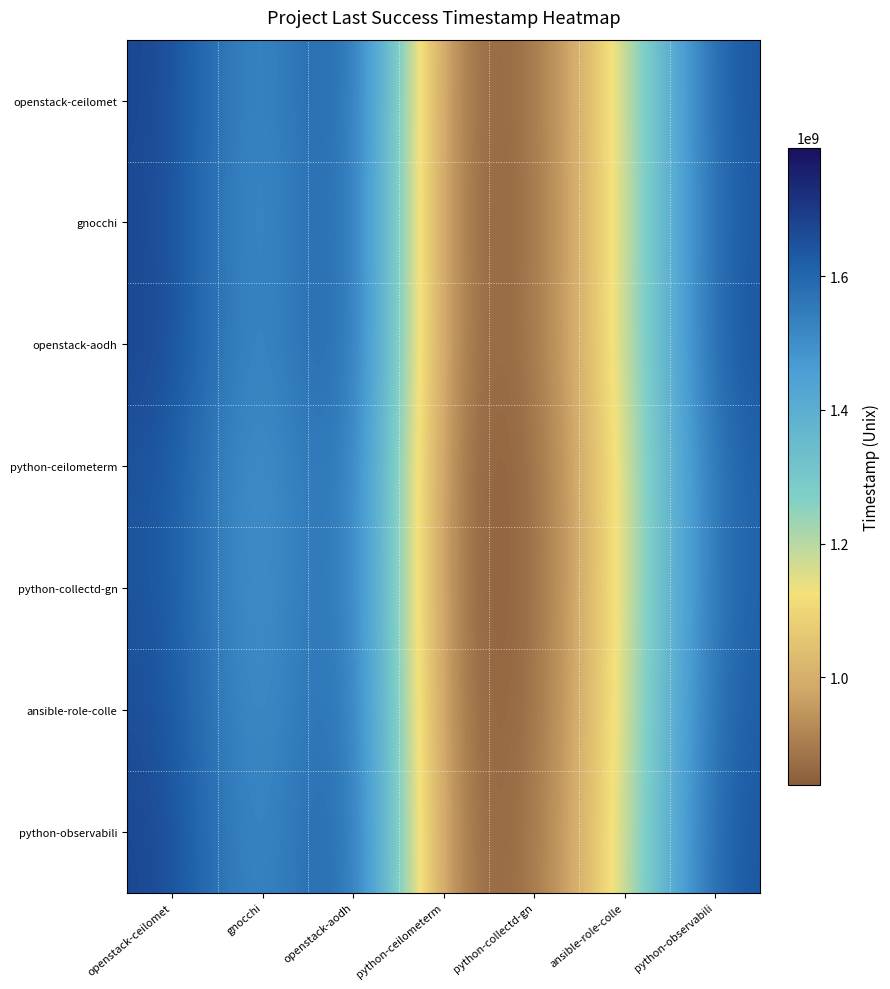

Rank the series by their maximum value, from highest to lowest.

openstack-aodh, openstack-ceilomet, python-observabili, gnocchi, ansible-role-colle, python-ceilometerm, python-collectd-gn